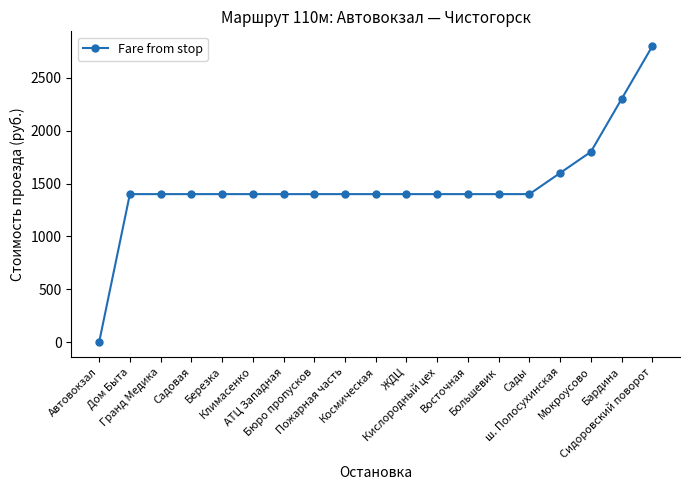

What is the difference between the maximum and minimum values?

2800